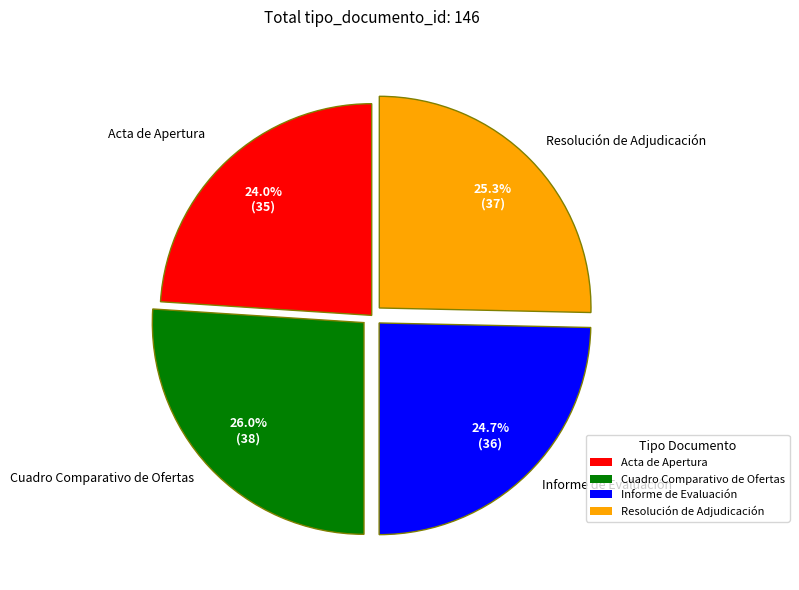

Between Acta de Apertura and Informe de Evaluación, which is larger?

Informe de Evaluación